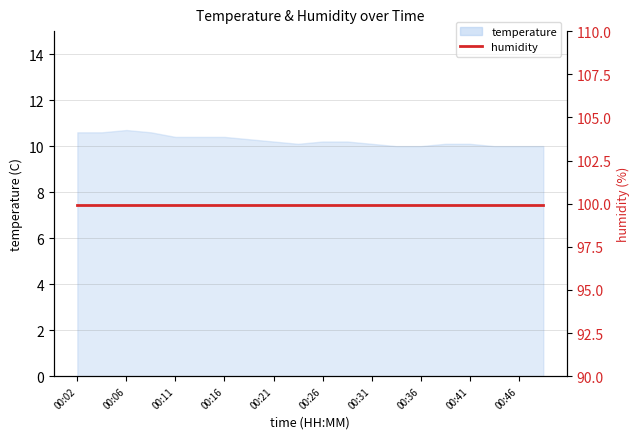

How many interior local peaks (higher than both neighbors) does the data have?

1